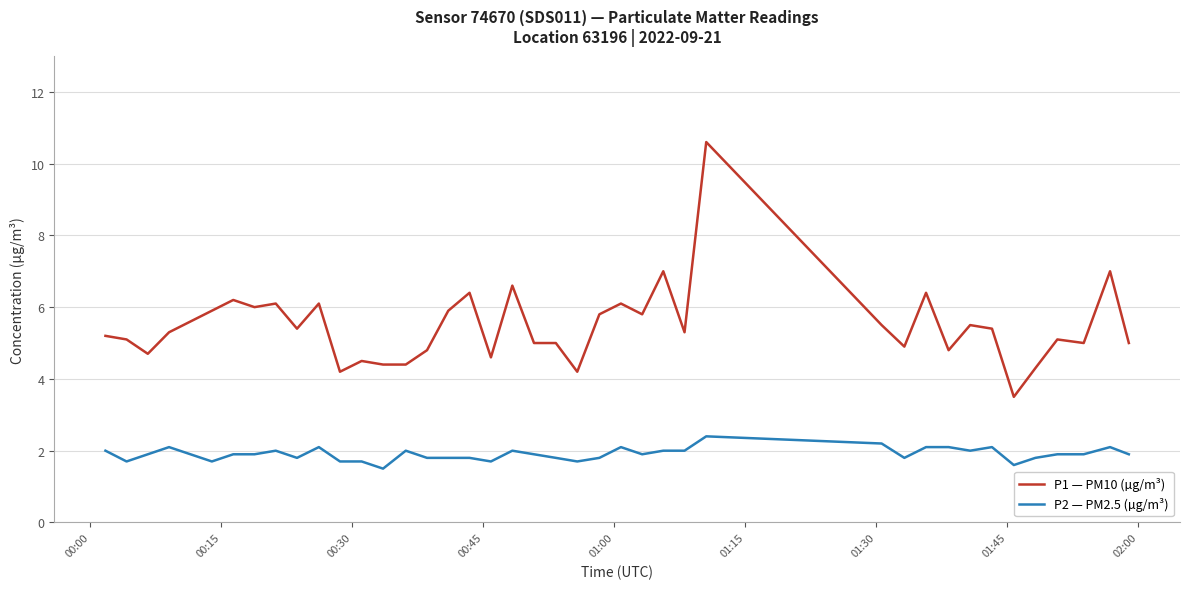

What is the minimum value for P1 — PM10 (µg/m³)?

3.5